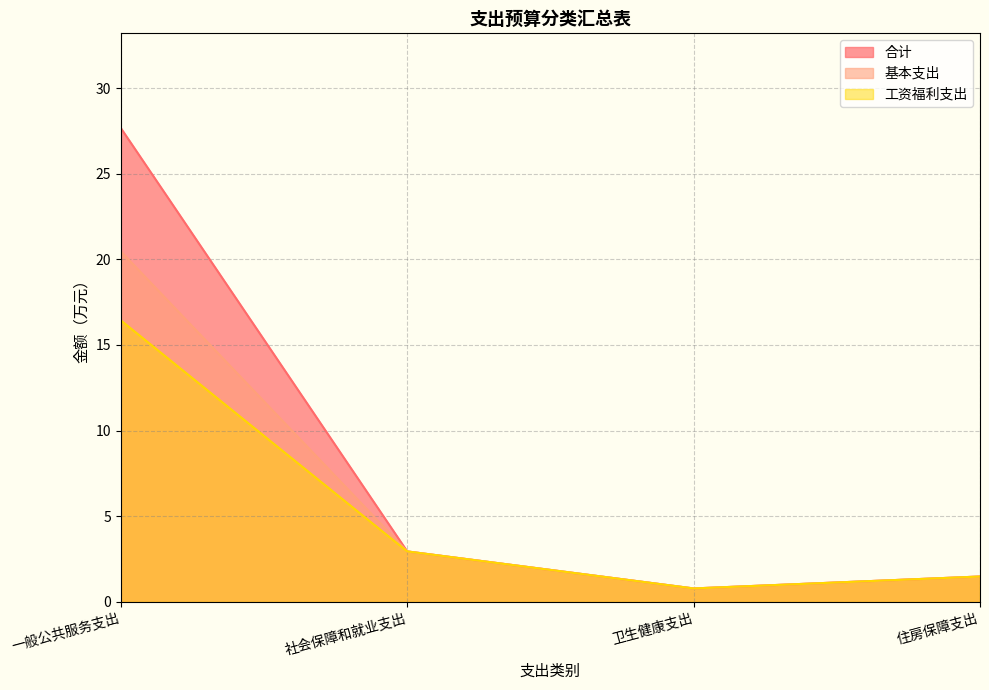

Is it true that 工资福利支出 equals 1.5 at 住房保障支出?

True